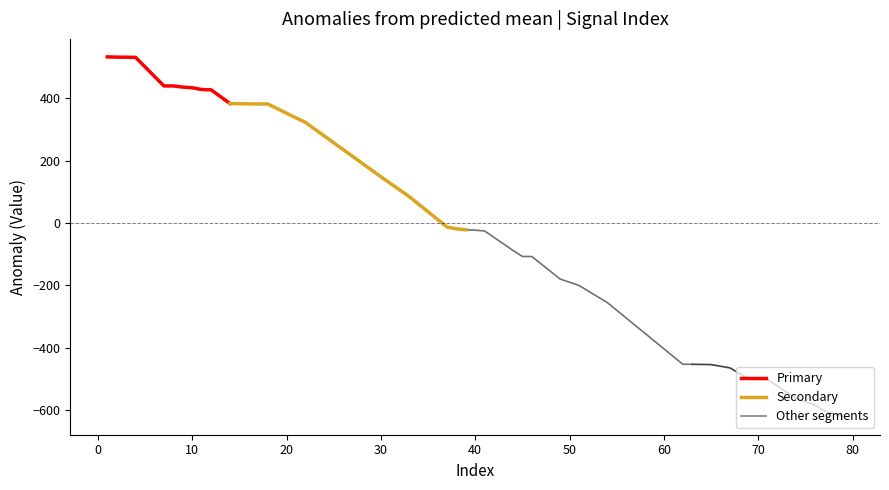

The Segment 4 series shows -244.2 at 70. True or false?

False